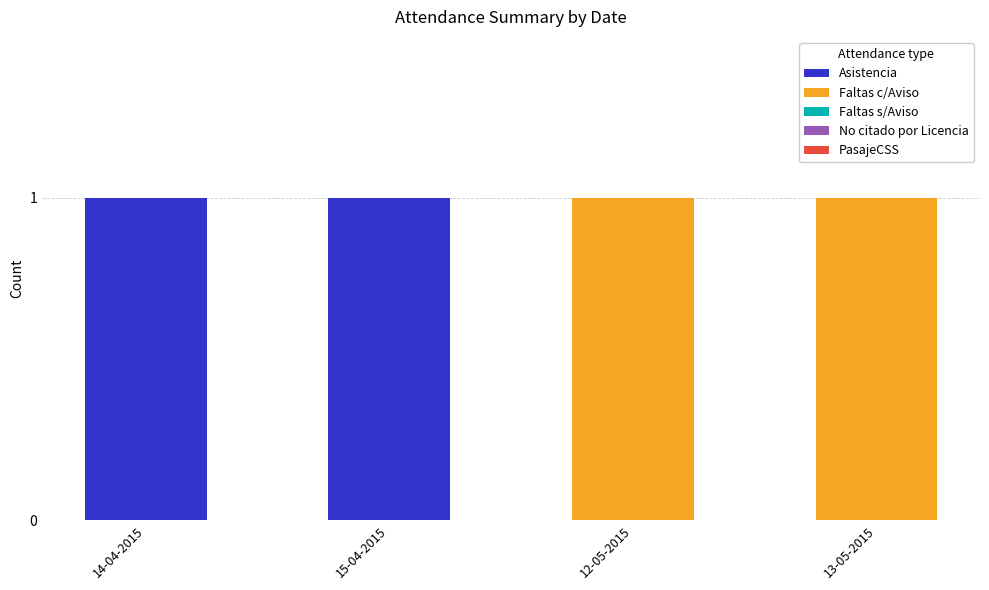

The Asistencia series shows 0 at 15-04-2015. True or false?

False